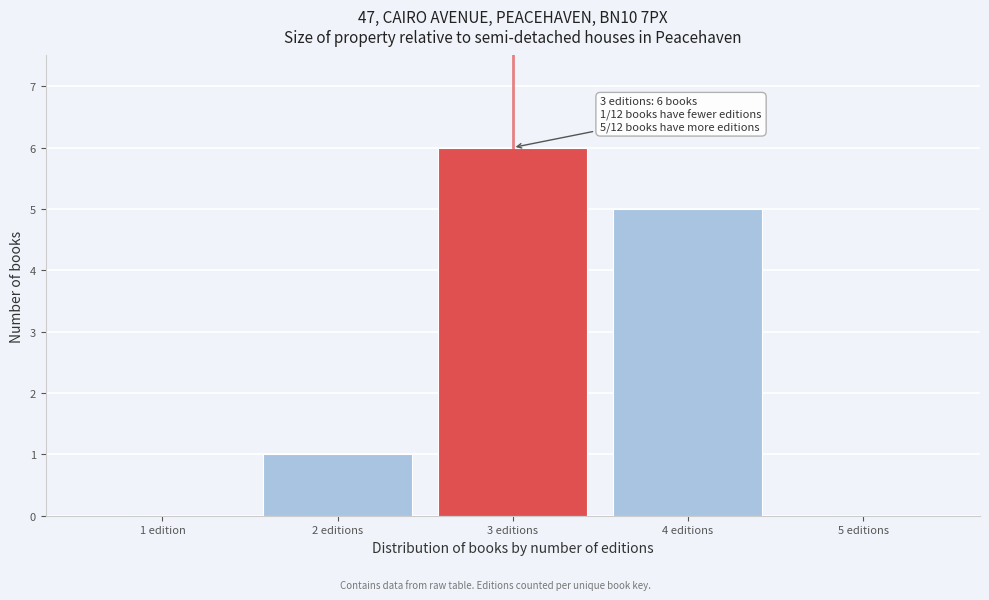

Reading right to left, transcribe all the data shown in this chart.

5 editions=0	4 editions=5	3 editions=6	2 editions=1	1 edition=0